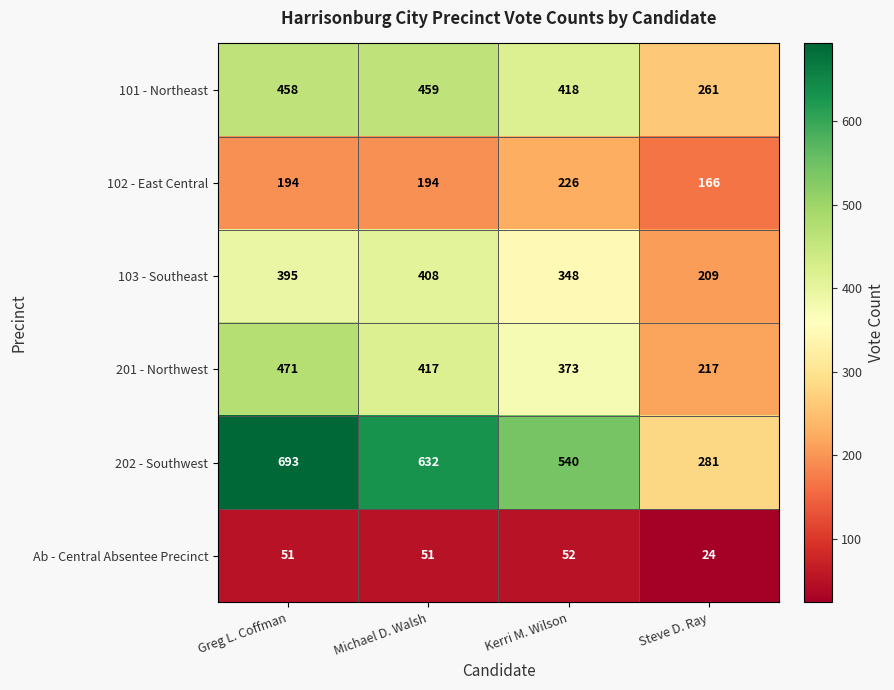

Rank the series by their maximum value, from lowest to highest.

Ab - Central Absentee Precinct, 102 - East Central, 103 - Southeast, 101 - Northeast, 201 - Northwest, 202 - Southwest